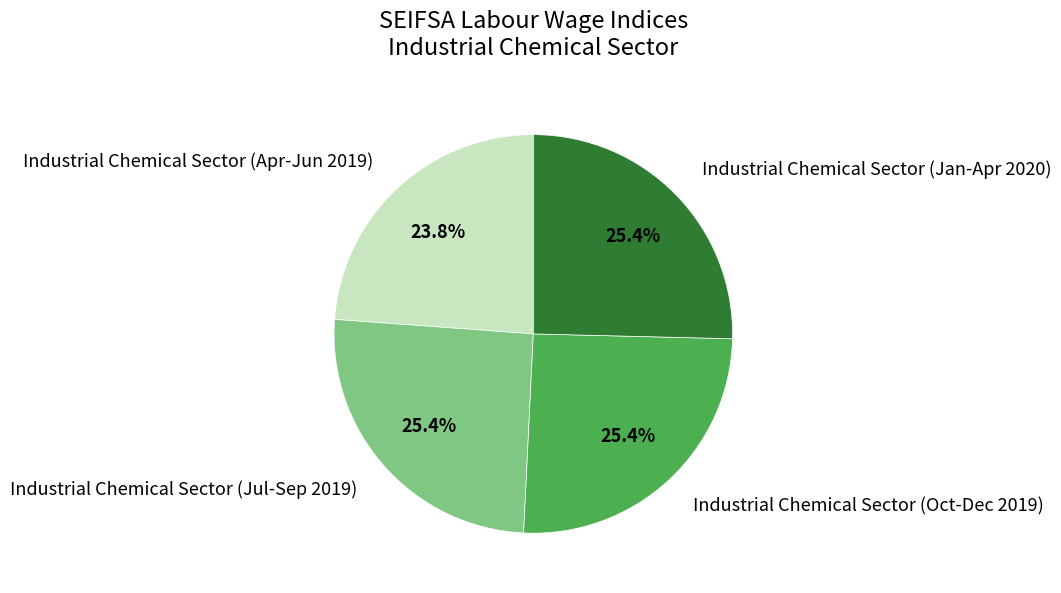

To the nearest percent, what percentage of the pie is Industrial Chemical Sector (Apr-Jun 2019)?

24%